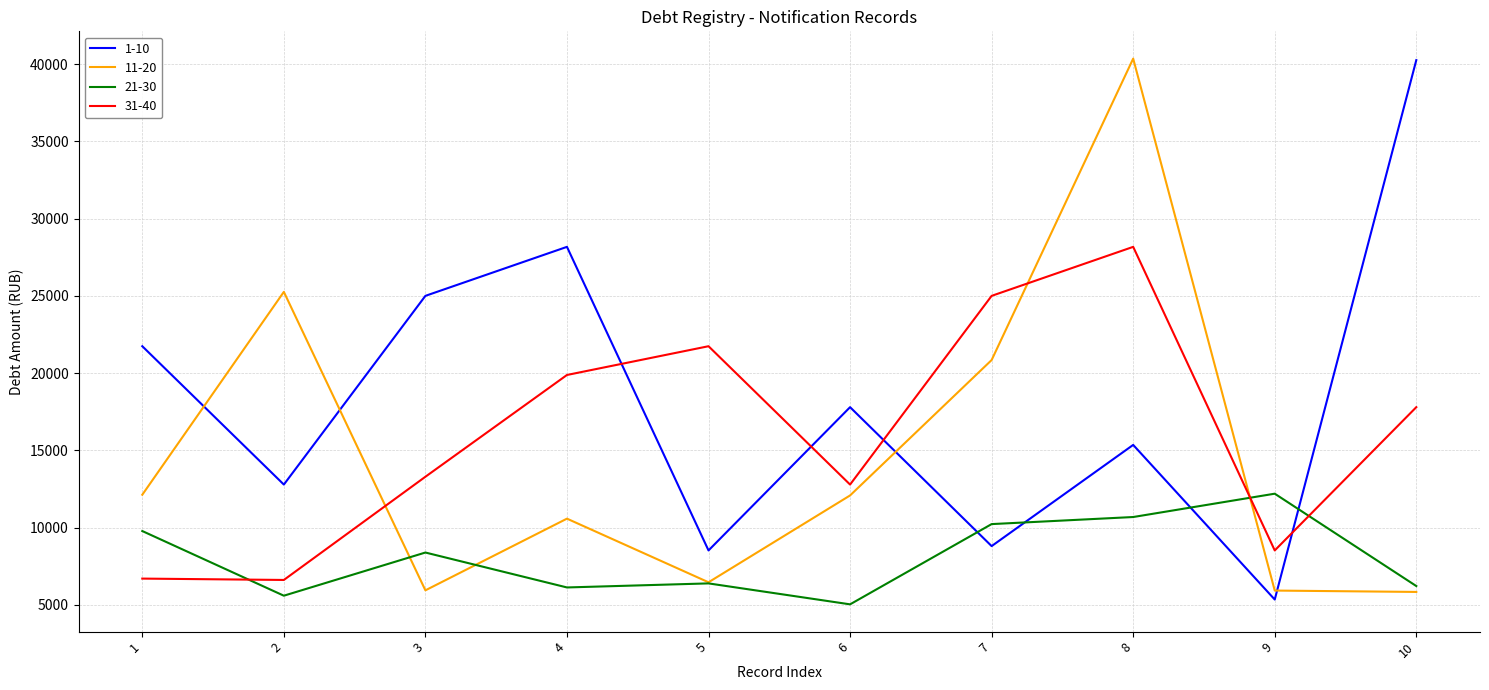

What is the greatest value displayed?

40365.1